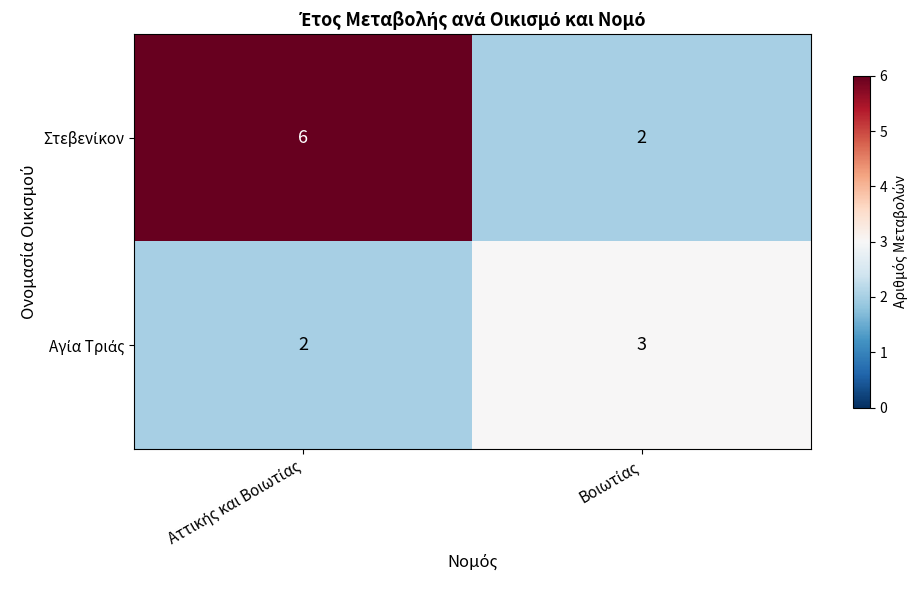

At how many categories does at least one series exceed 2?

2